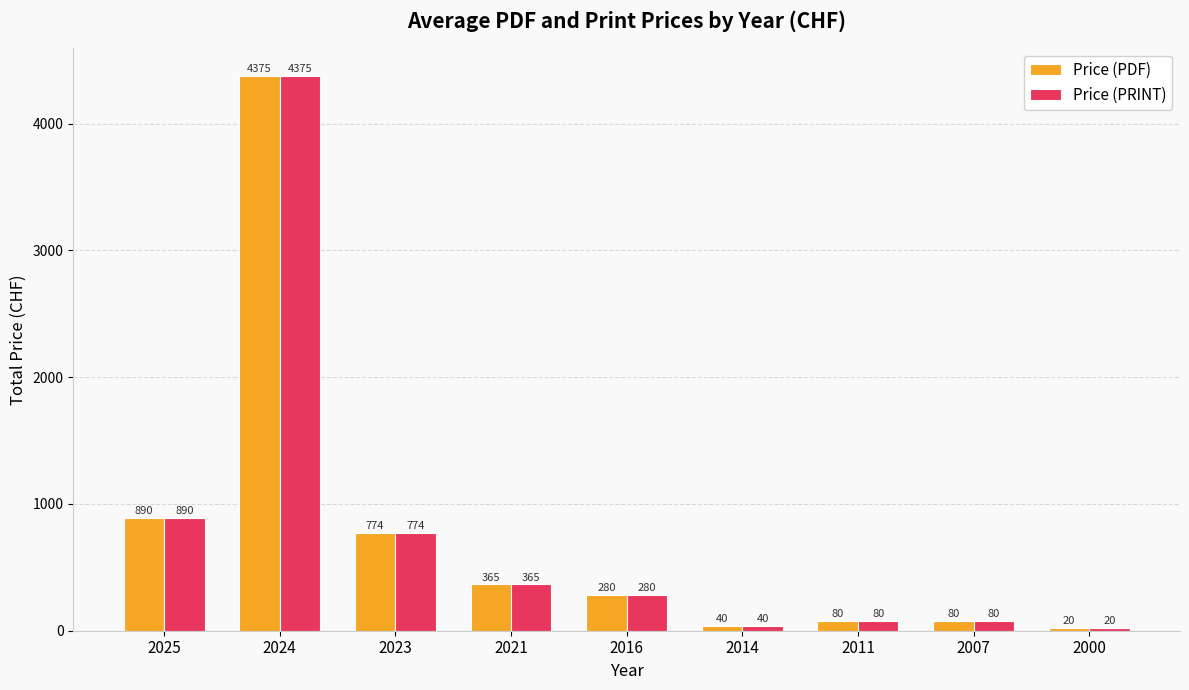

What is the value of the Price (PDF) bar at the 2nd from the left?

4375